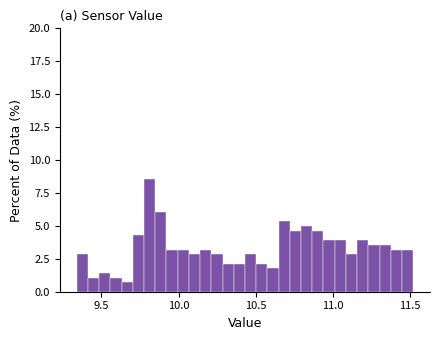

Read against the x-axis, roughly where is the centre of the tallest bar?

9.80